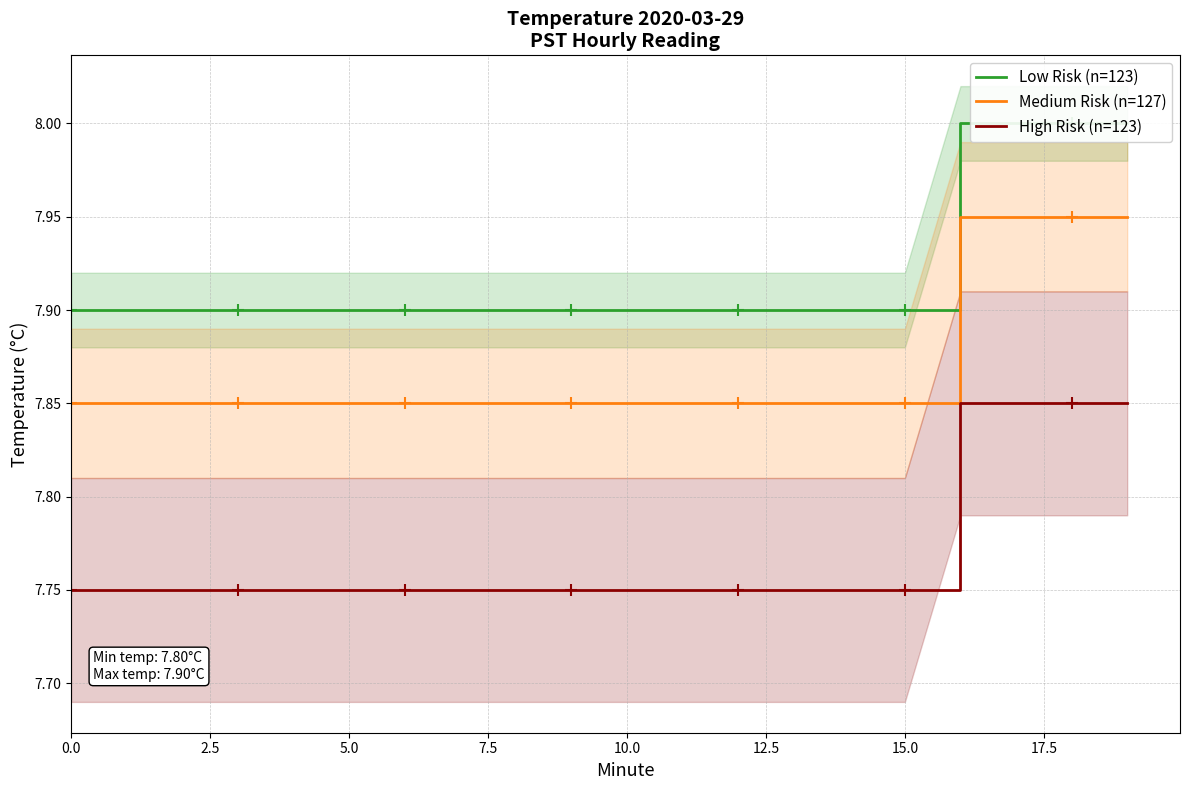

Count the number of categories in the chart.

20